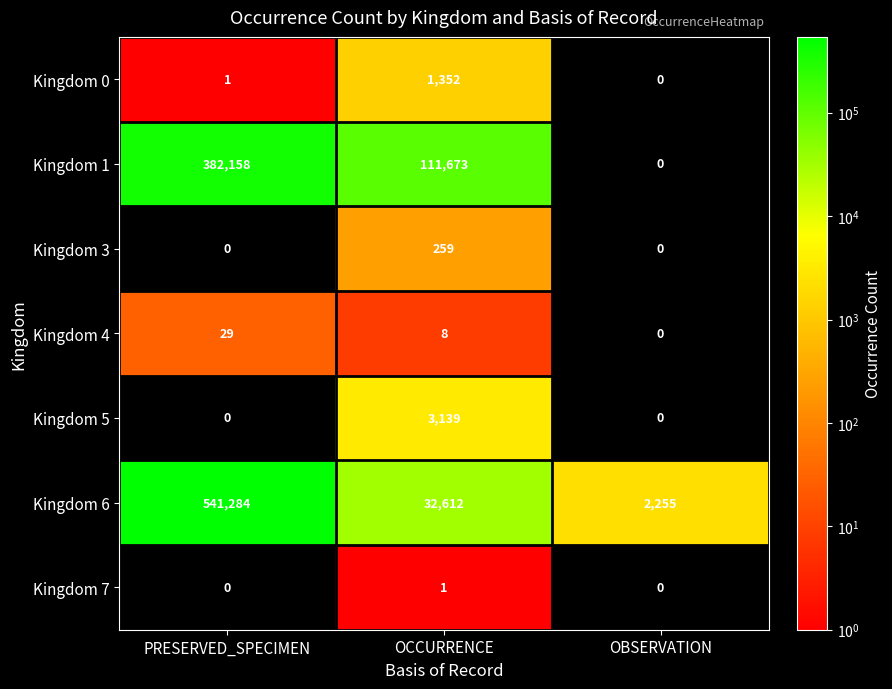

What is the highest value of the Kingdom 1 series?

382158